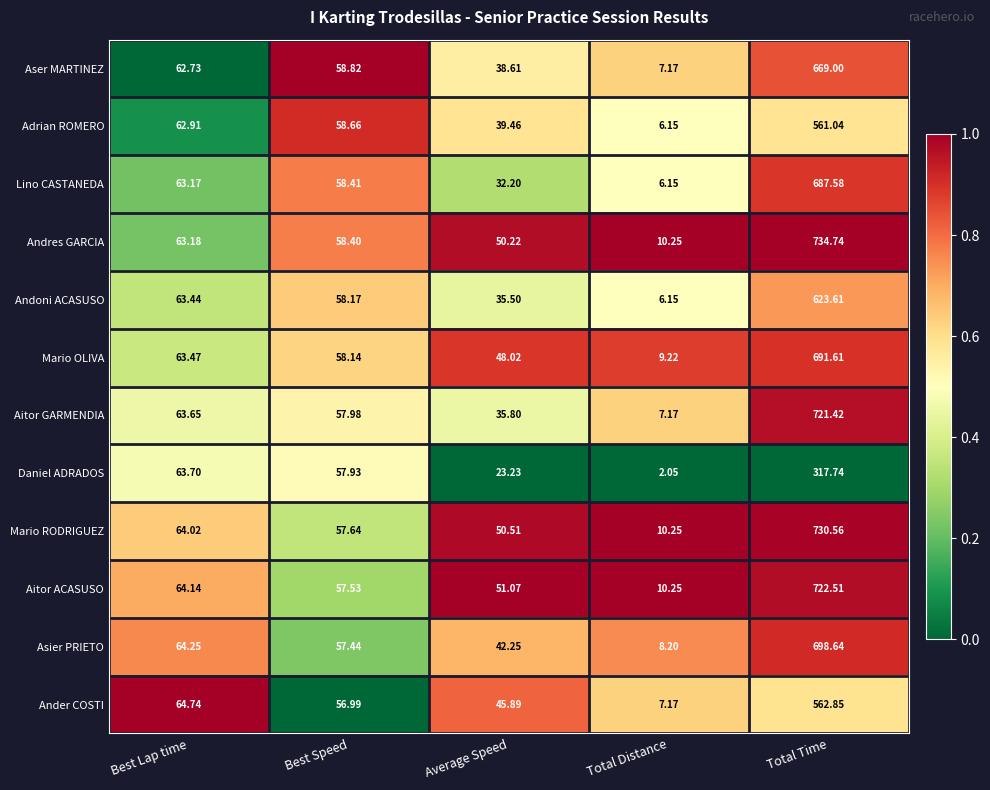

Which series has the largest total across all categories?

Andres GARCIA